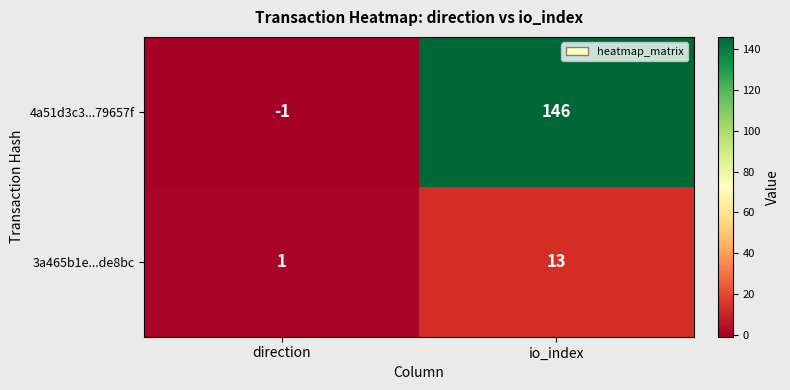

Reading right to left, what are all the values shown in this chart?

4a51d3c3...79657f: io_index=146	direction=-1
3a465b1e...de8bc: io_index=13	direction=1